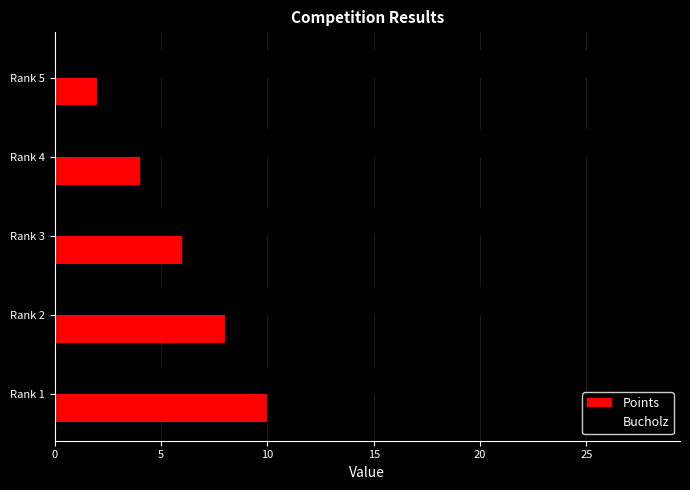

Where is Bucholz nearest to the value 24?

Rank 3